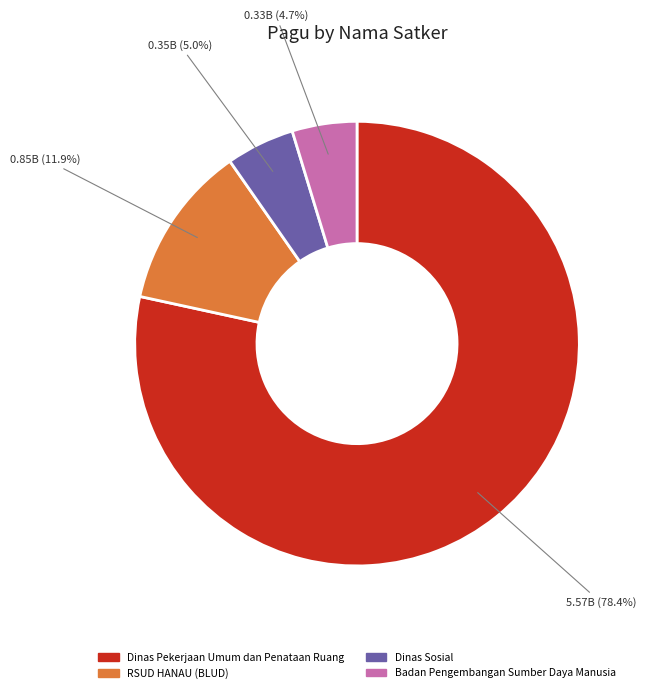

Is there a majority slice in this chart?

Yes